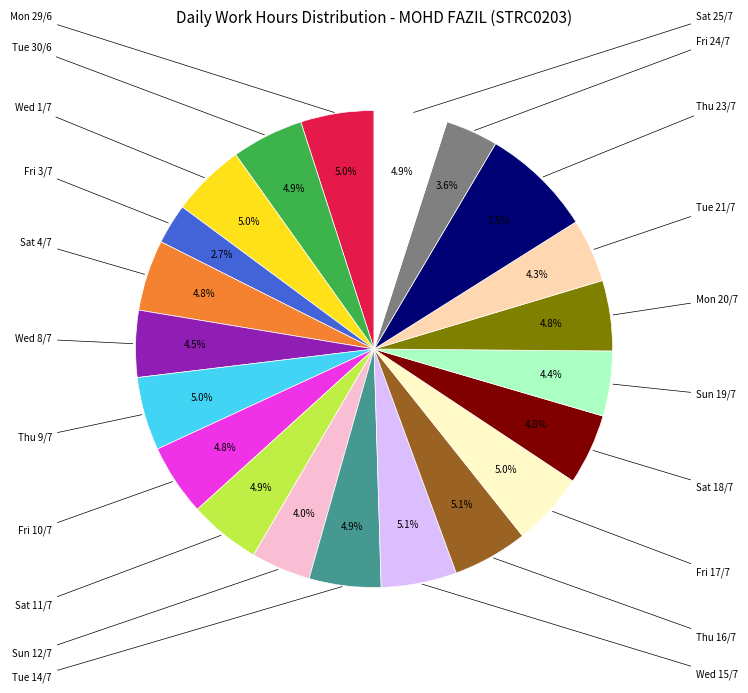

Is there any slice that represents more than half of the pie?

No